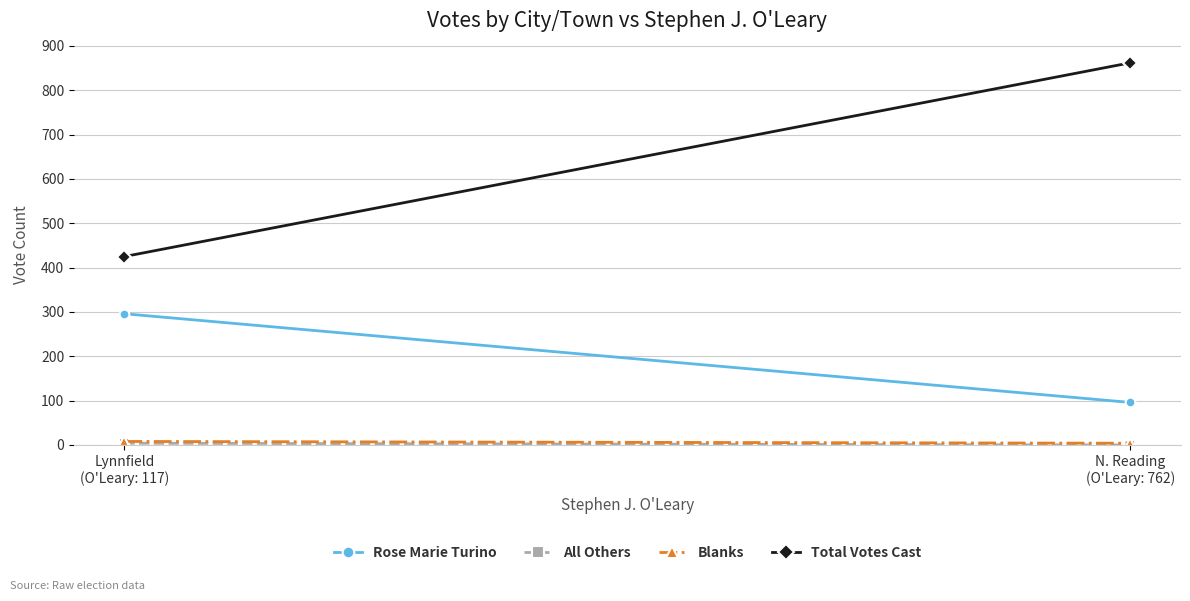

The value of Rose Marie Turino at Lynnfield
(O'Leary: 117) is 296. True or false?

True